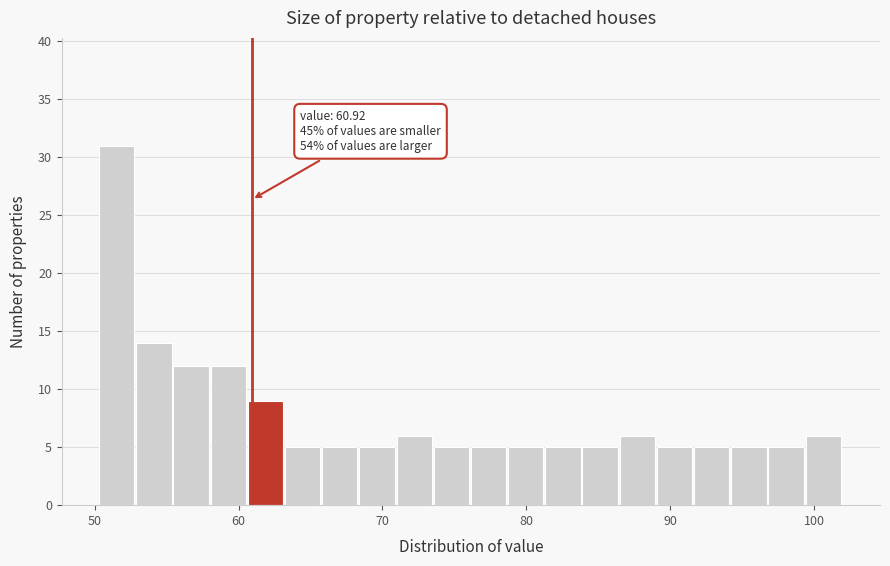

Around what value on the x-axis is the tallest bar? Give the approximate position of its centre, as read against the axis.

52